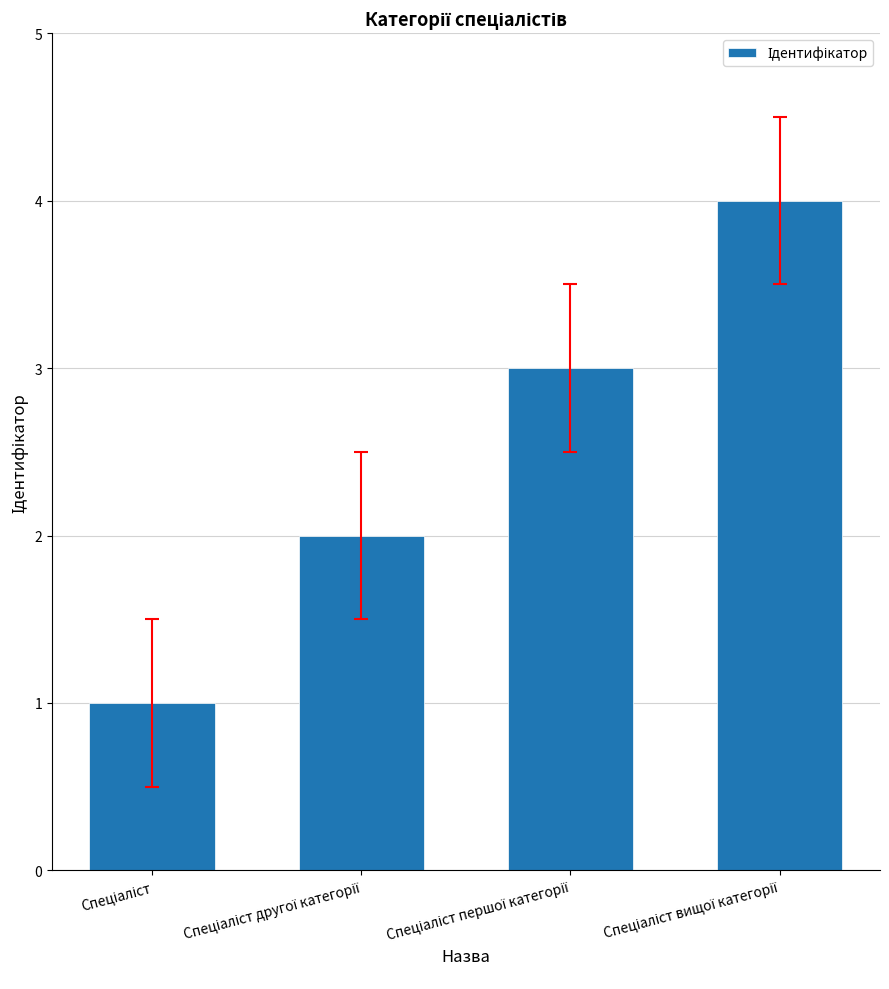

What is the maximum value shown in the chart?

4